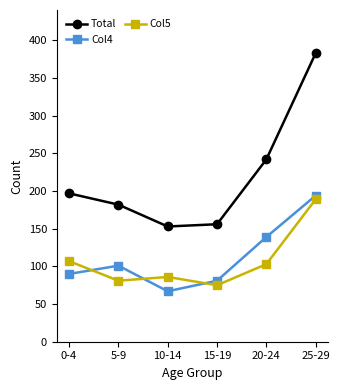

How many times do Col5 and Col4 cross each other?

3